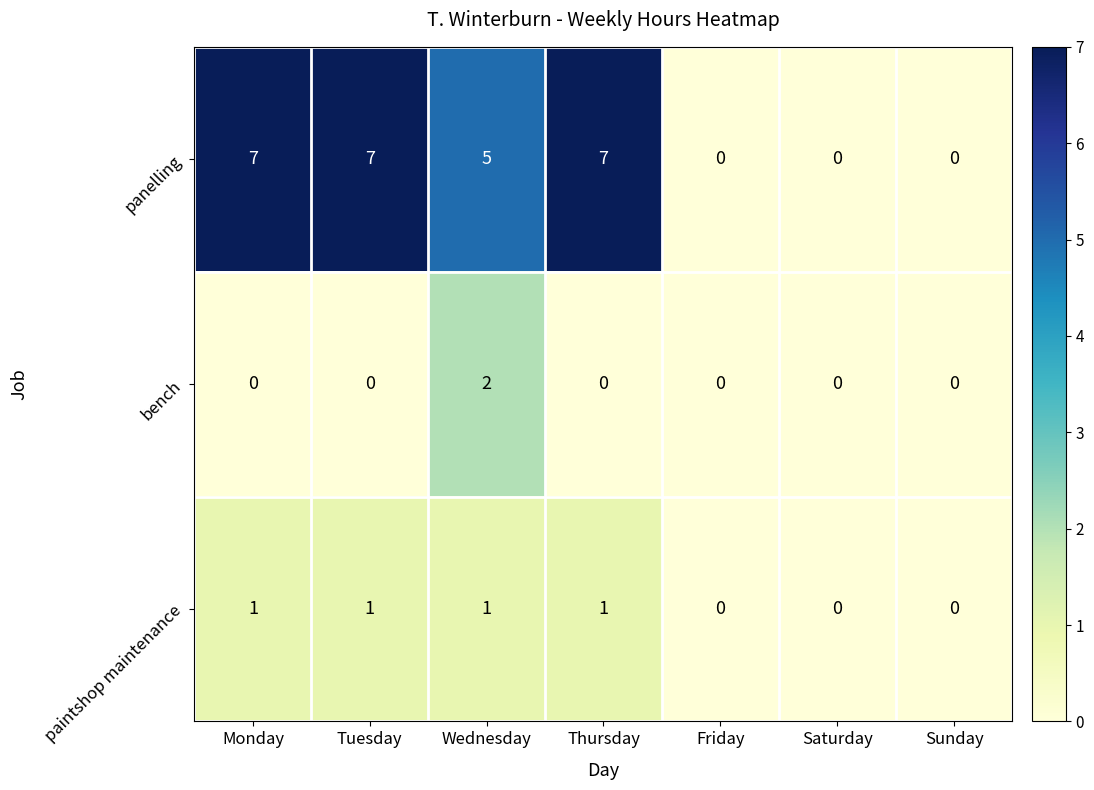

Where does the panelling series first go above 5?

Monday